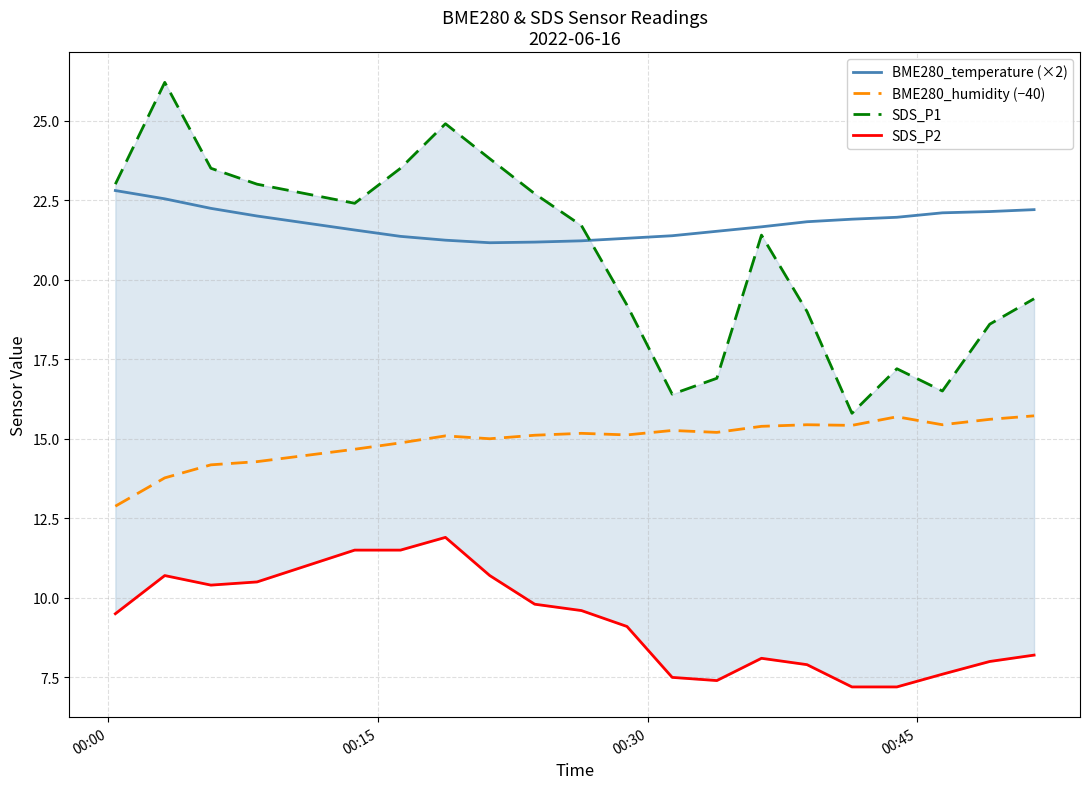

True or false: BME280_temperature (×2) and BME280_humidity (−40) cross at least once.

False